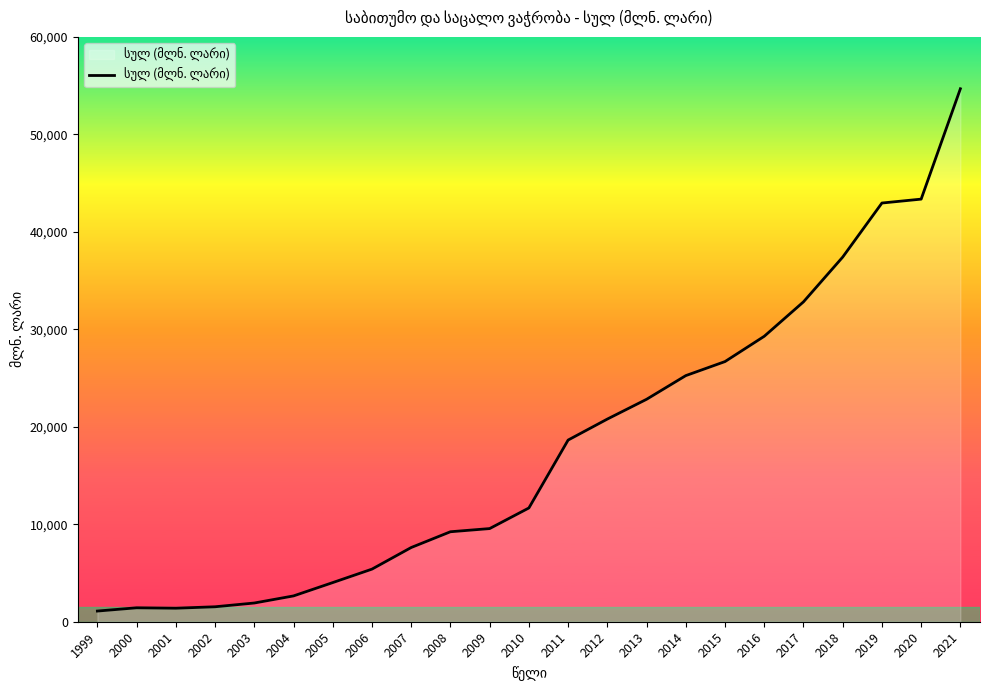

Between 2018 and 2002, which is larger?

2018